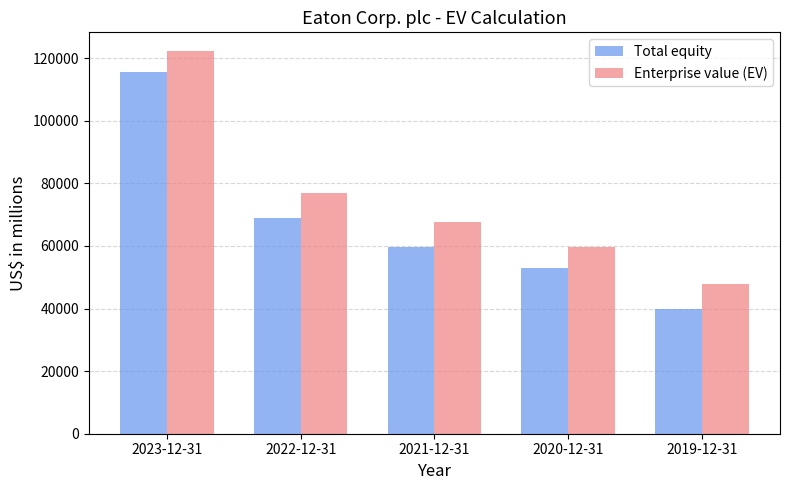

Rank the series by their average value, from highest to lowest.

Enterprise value (EV), Total equity